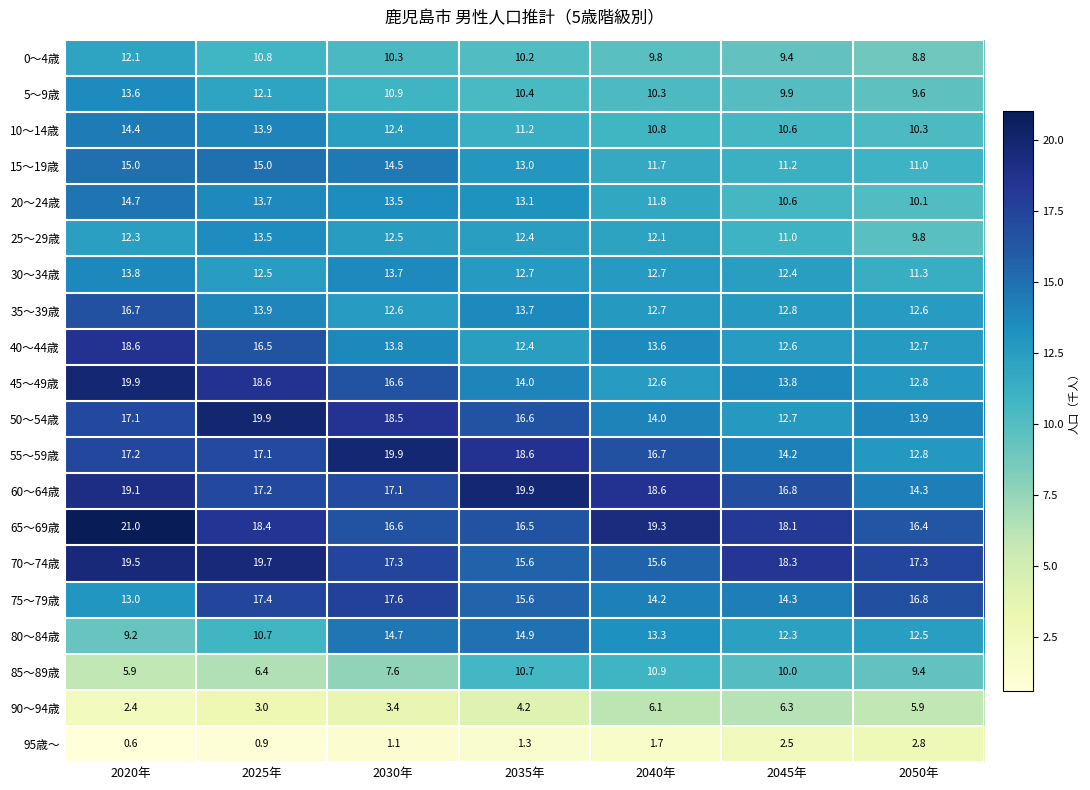

Rank the categories by 20～24歳 value from highest to lowest.

2020年, 2025年, 2030年, 2035年, 2040年, 2045年, 2050年